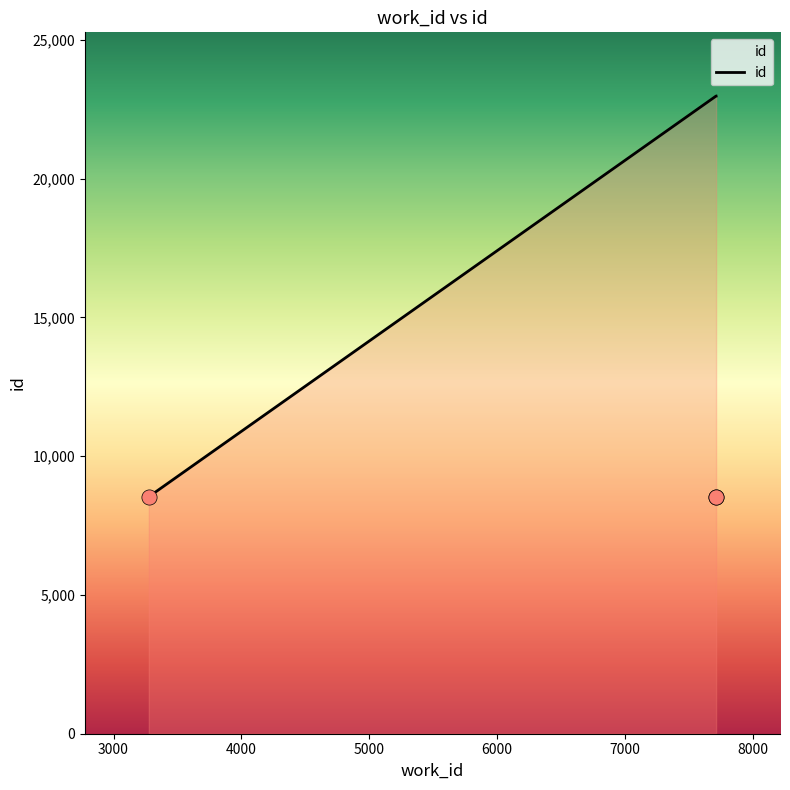

What is the ratio of the value at 7715 to the value at 7714?

1.0